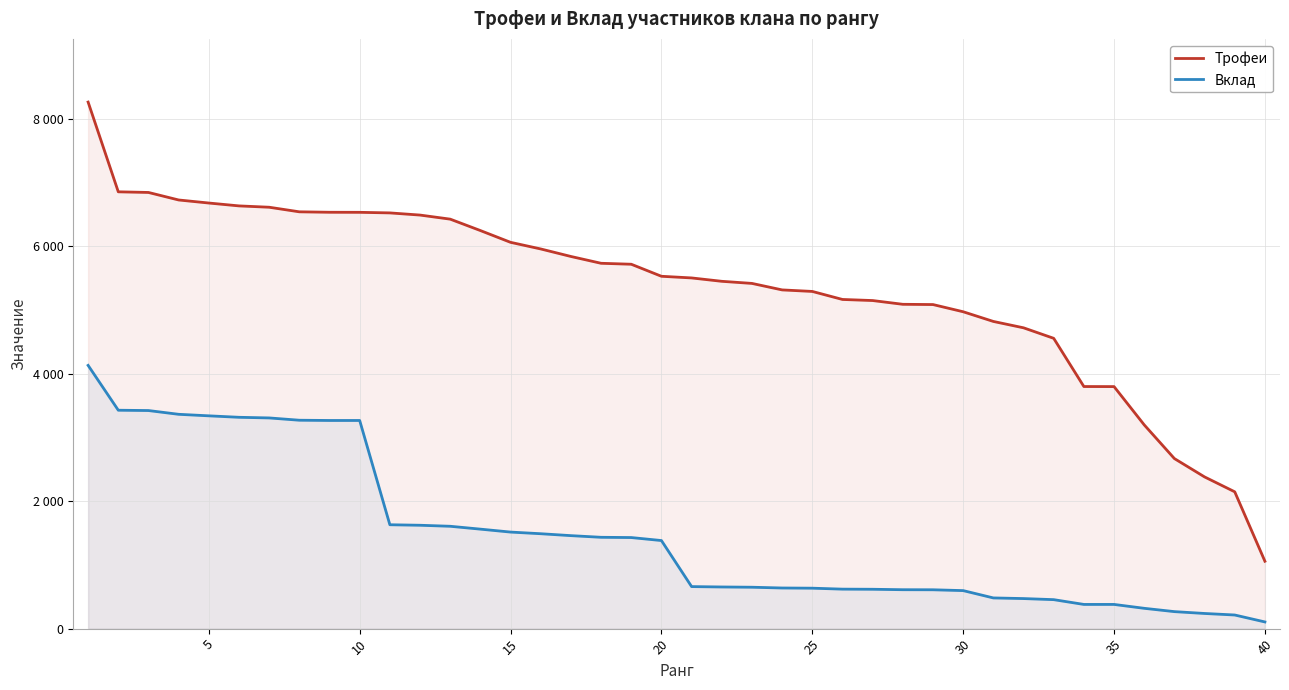

Rank the series at 40 from lowest to highest value.

Вклад, Трофеи